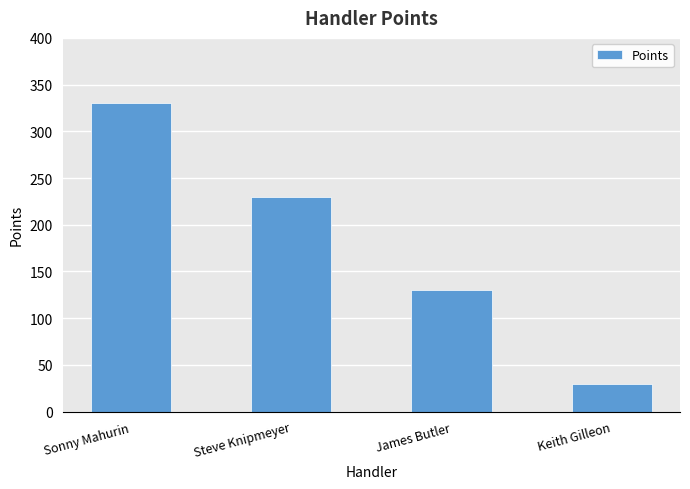

Are the bars horizontal?

No